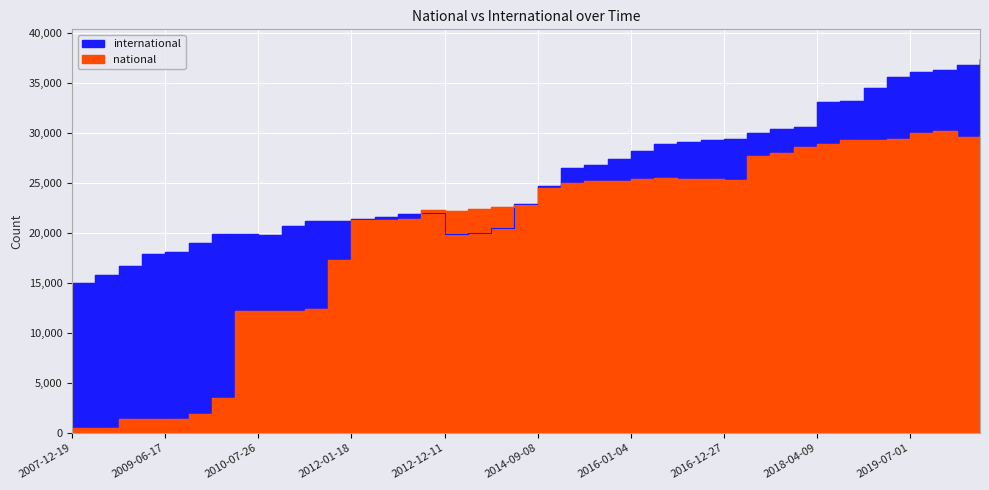

How many series are shown in this chart?

2